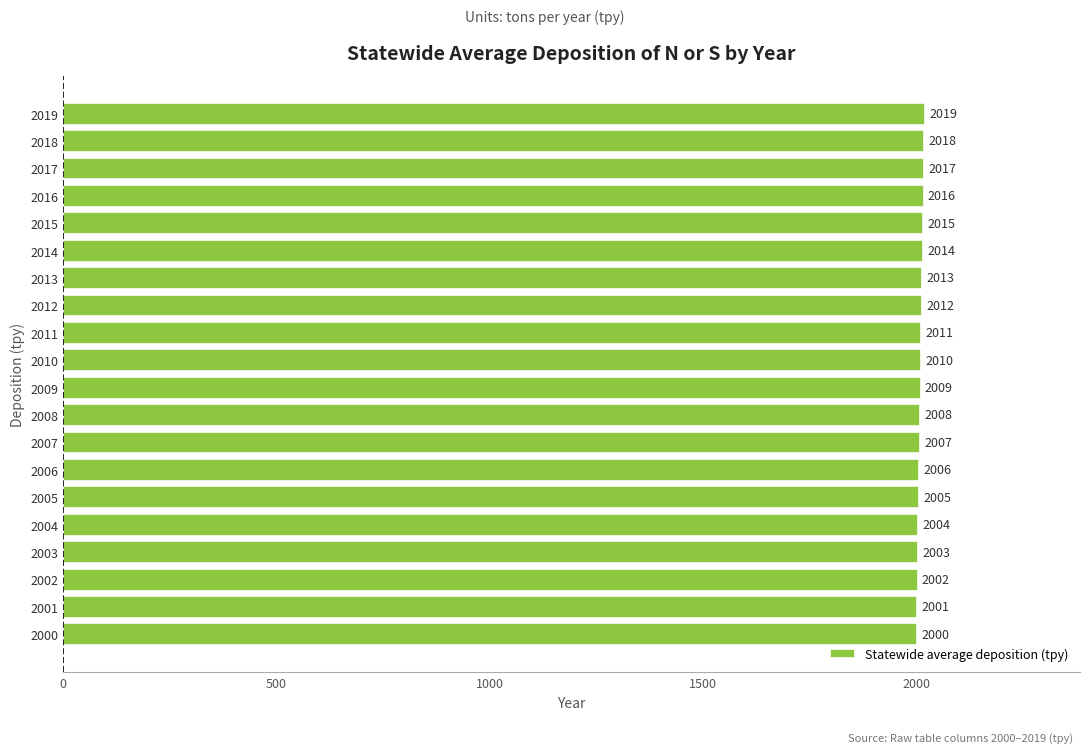

How many values are below 2010?

10